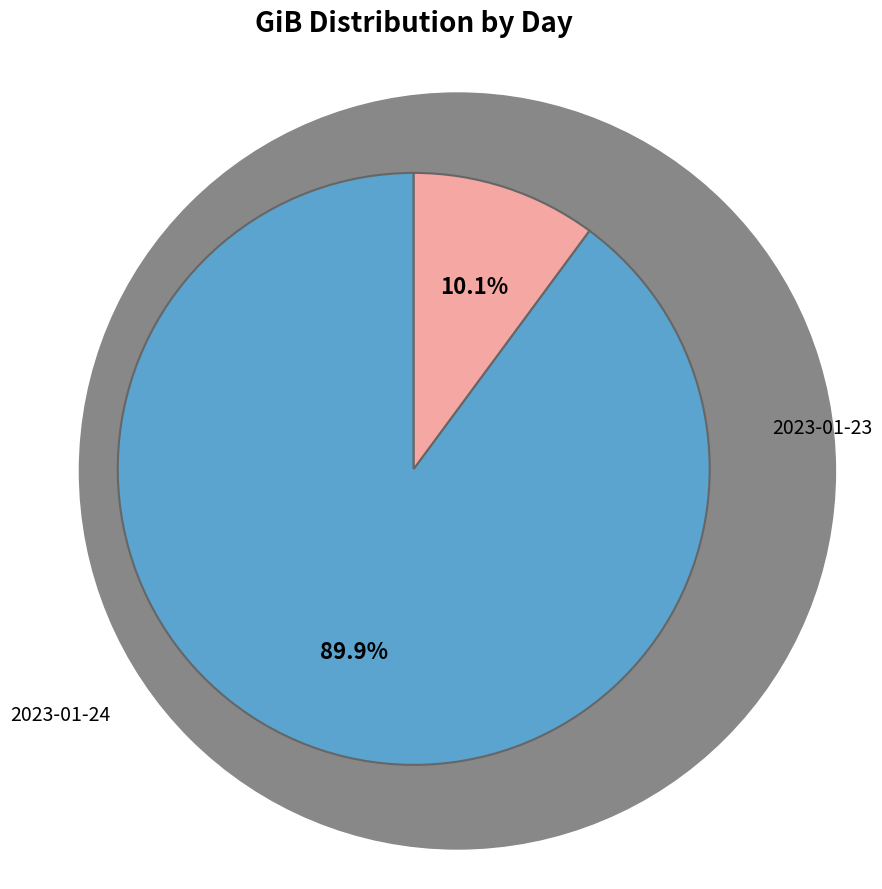

Is it true that 2023-01-23 is 90% of the pie?

True